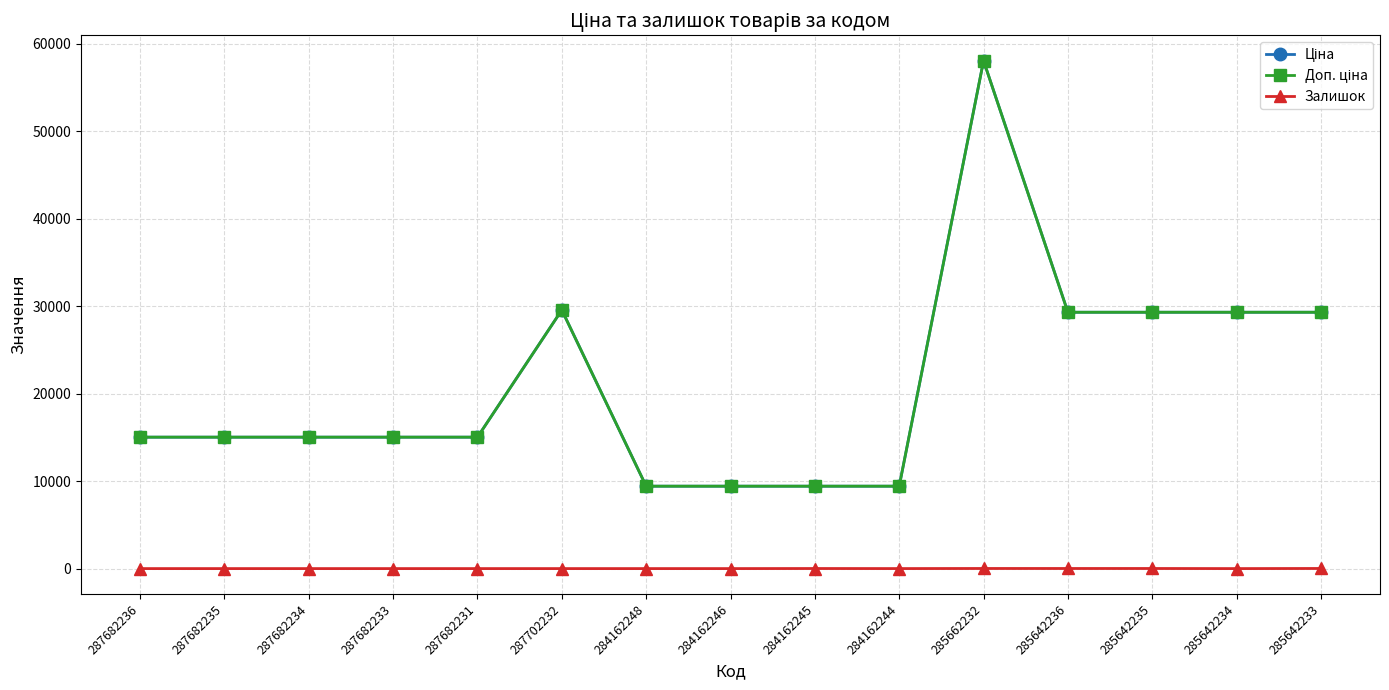

Which series has the largest total across all categories?

Ціна